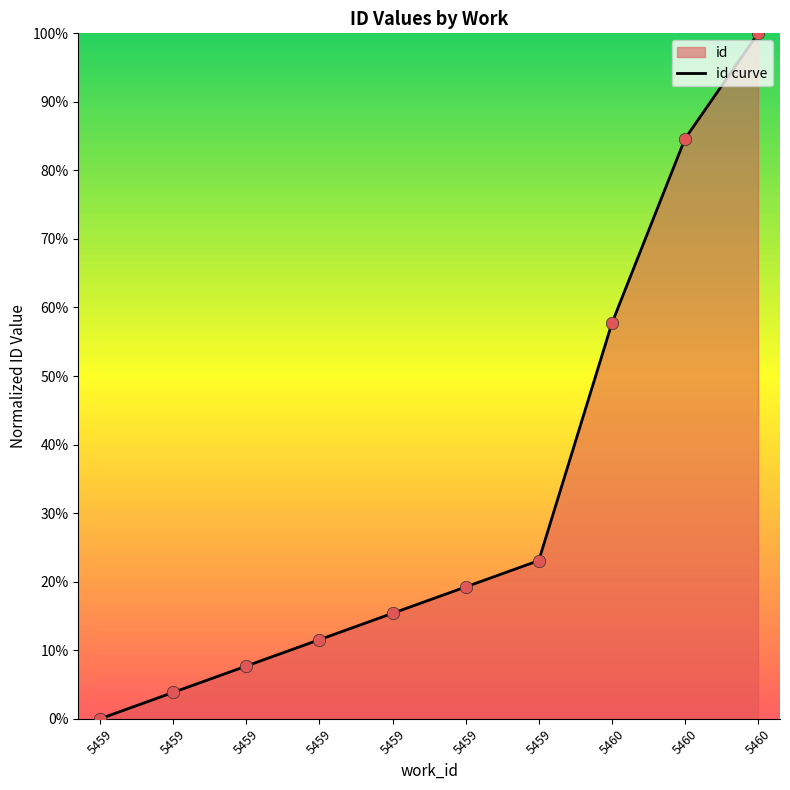

What is the change in value from 5459 to 5460?

+61.5